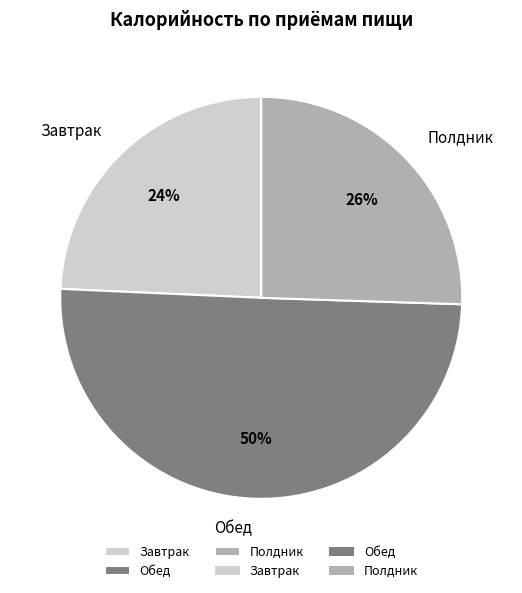

To the nearest percent, what is the difference between the Завтрак and Обед slice percentages?

26%